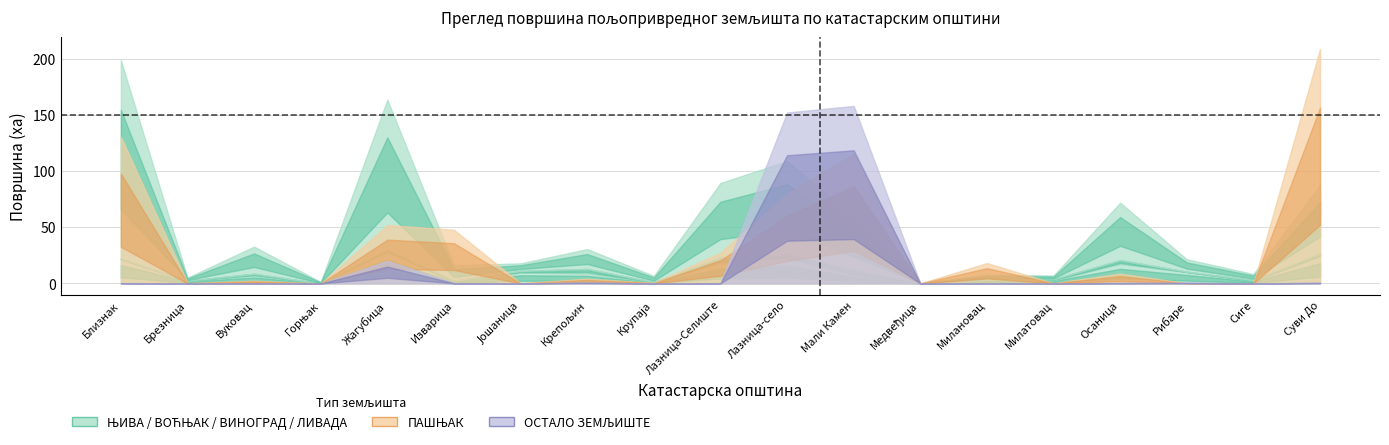

True or false: ВИНОГРАД and ОСТАЛО cross at least once.

True